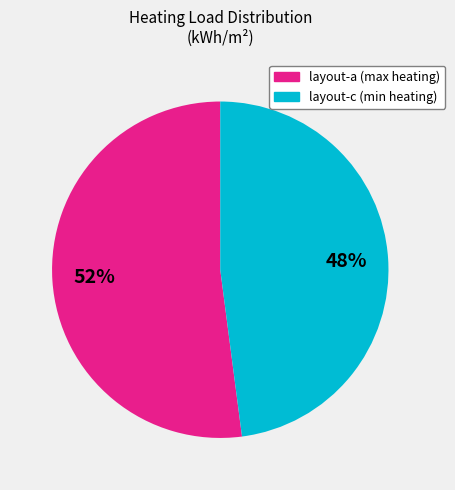

Which has a higher value, layout-c (min heating) or layout-a (max heating)?

layout-a (max heating)